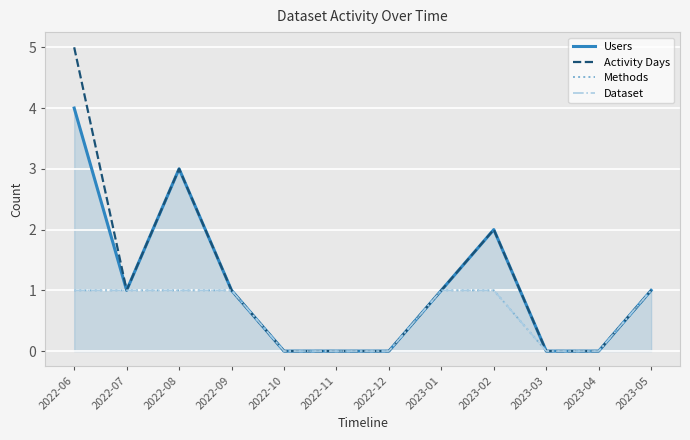

At 2022-06, list the series in order from largest to smallest.

Activity Days, Users, Methods, Dataset